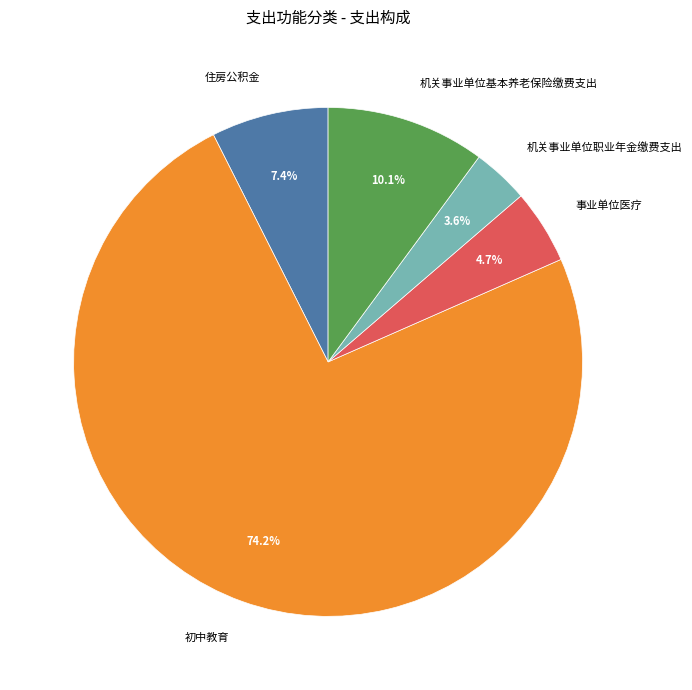

Approximately how many times larger is the value at 初中教育 compared to 机关事业单位基本养老保险缴费支出?

7.3